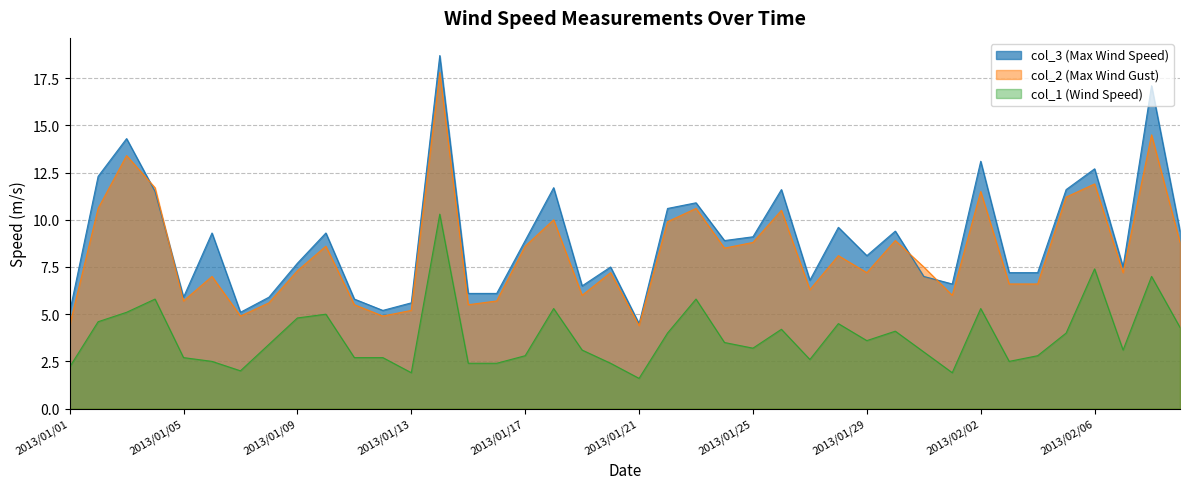

What is the label of the 19th point from the right?

2013/01/22